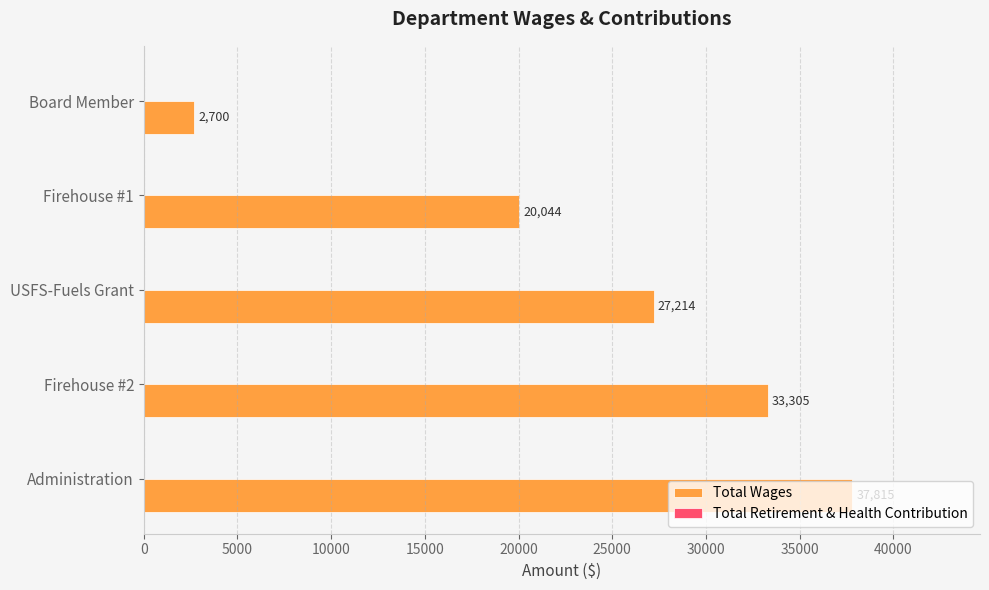

The chart shows a value of 2700 at Board Member. True or false?

True